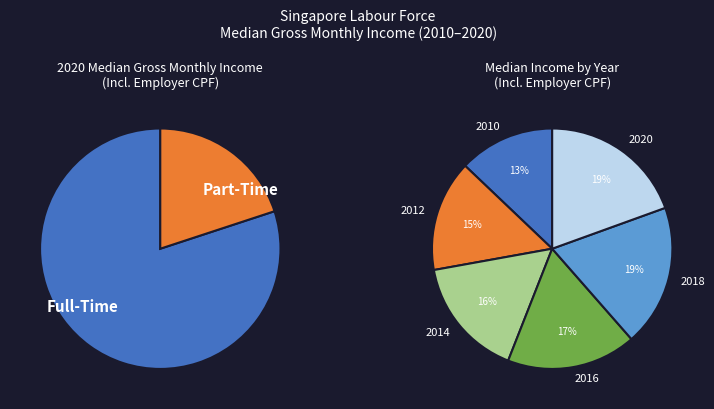

Does 2018 represent more than half of the total?

No